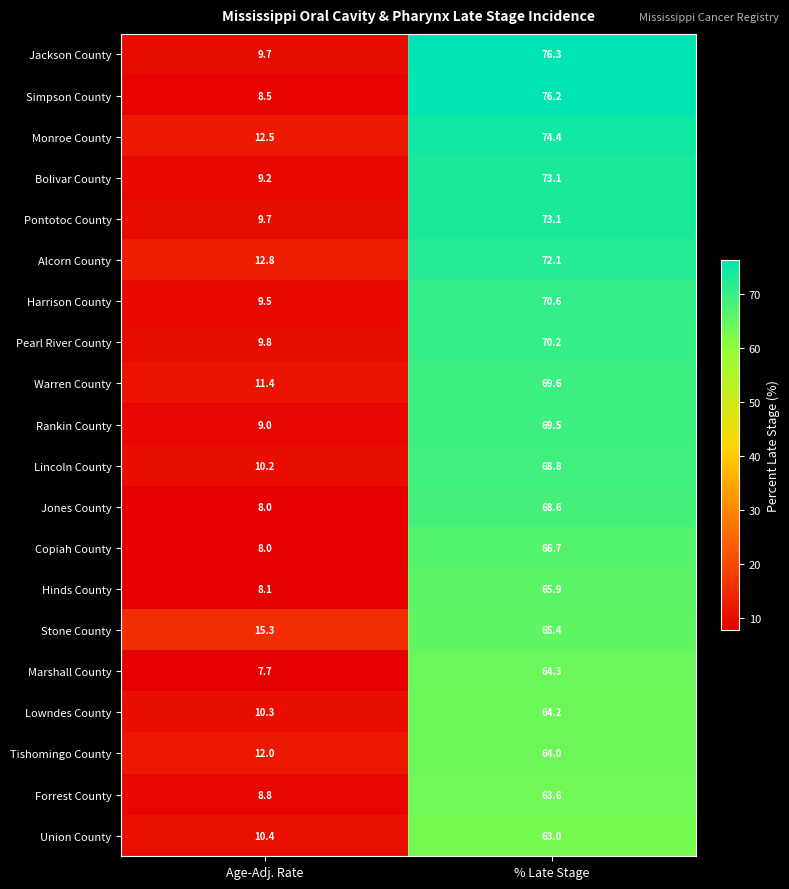

Is the value of Alcorn County at % Late Stage greater than the value of Warren County at % Late Stage?

Yes